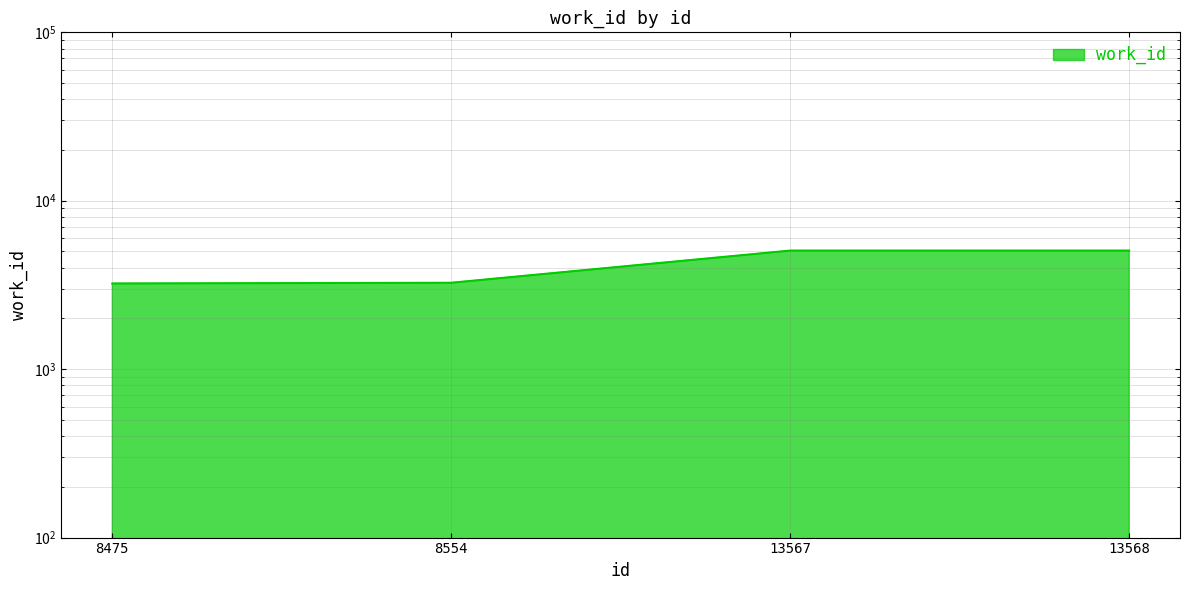

Reading right to left, transcribe all the data shown in this chart.

5060	5059	3259	3227